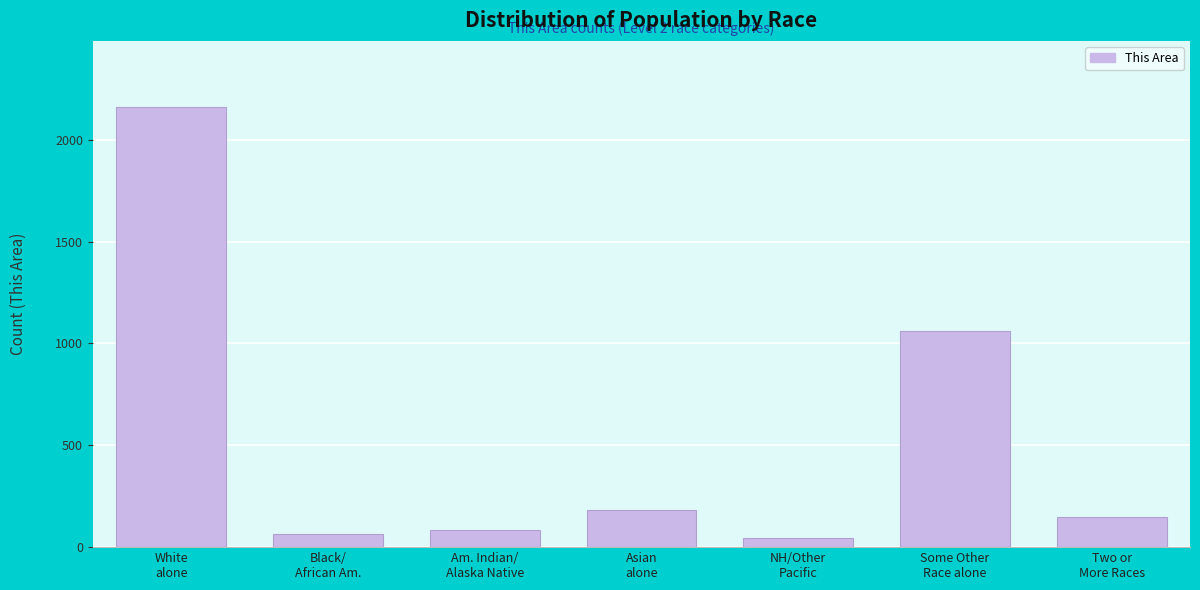

Reading left to right, transcribe all the data shown in this chart.

2161	63	86	183	44	1059	149